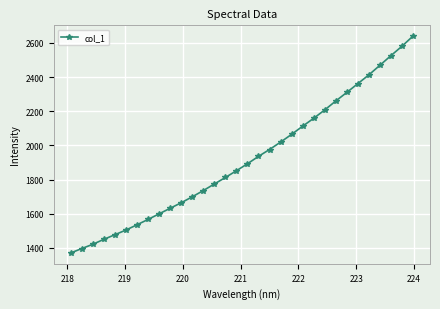

How many series are shown in this chart?

1